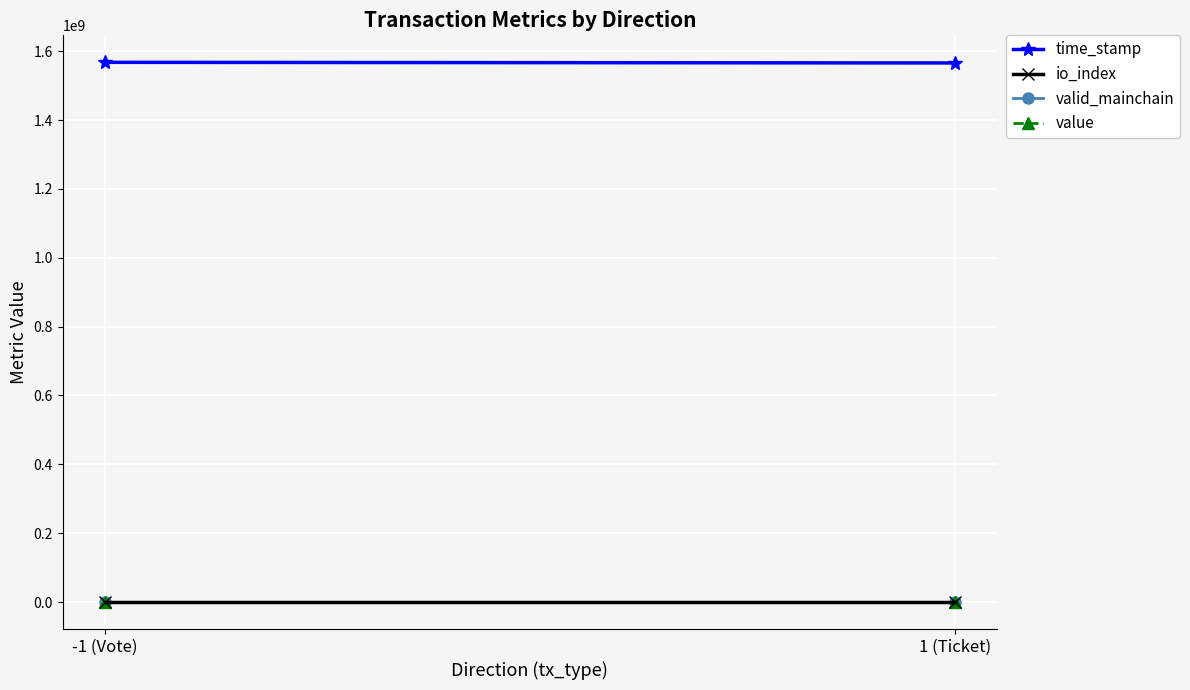

What is the approximate value of value at -1 (Vote)?

155.9